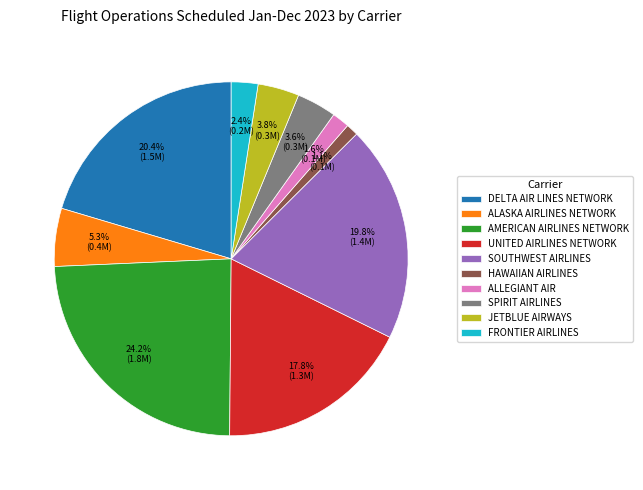

The FRONTIER AIRLINES slice represents 2% of the pie. True or false?

True